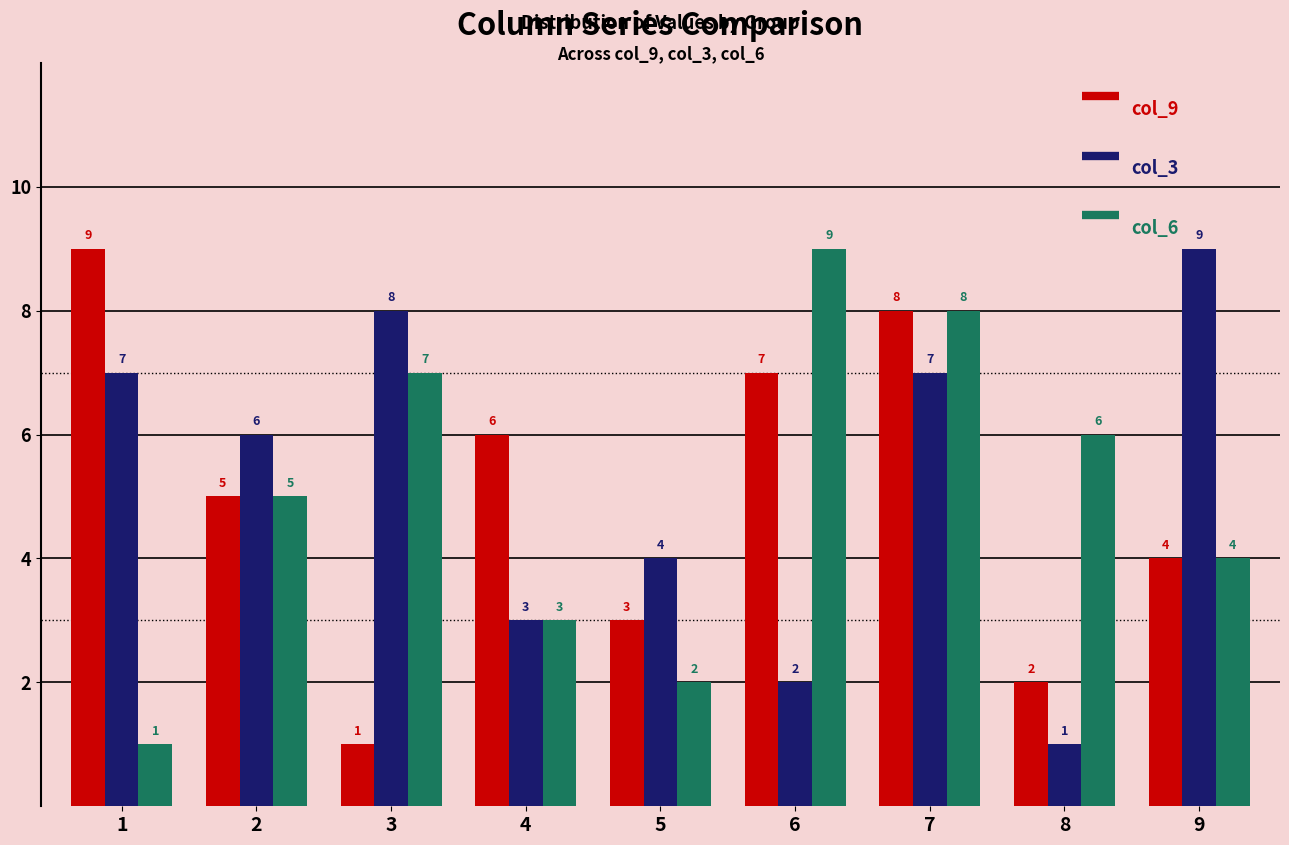

What is the difference between the highest and lowest values at 2?

1